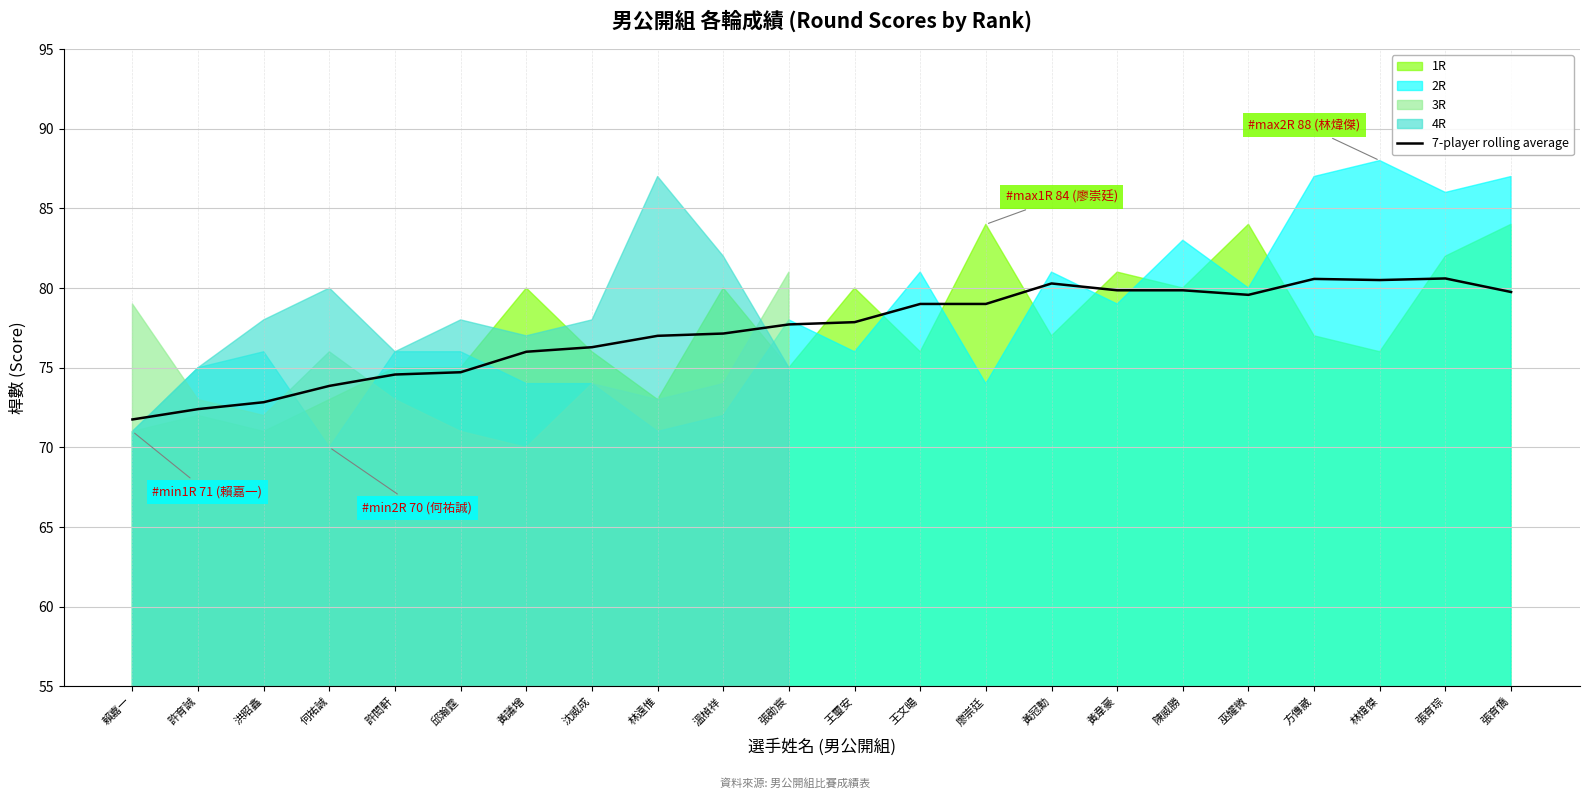

Rank the categories by value from lowest to highest.

賴嘉一, 許育誠, 洪昭鑫, 何祐誠, 許閎軒, 邱瀚霆, 黃議增, 沈威成, 林遠惟, 溫楨祥, 張勛宸, 王璽安, 王文暘, 廖崇廷, 巫耀微, 張育僑, 黃韋豪, 陳威勝, 黃冠勳, 林煒傑, 方傳崴, 張育琮